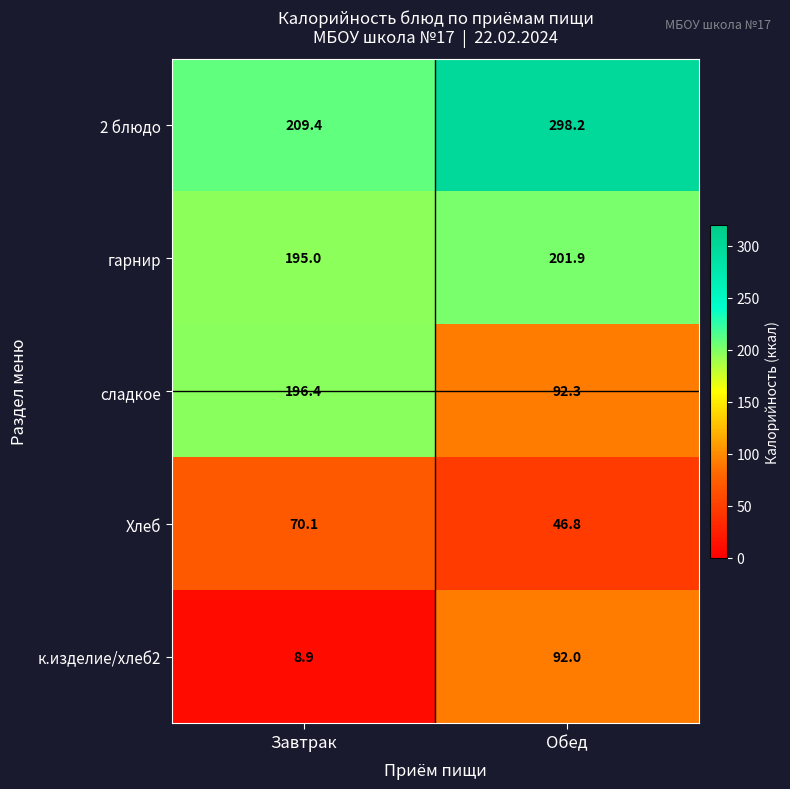

Rank the series by their maximum value, from lowest to highest.

Хлеб, к.изделие/хлеб2, сладкое, гарнир, 2 блюдо